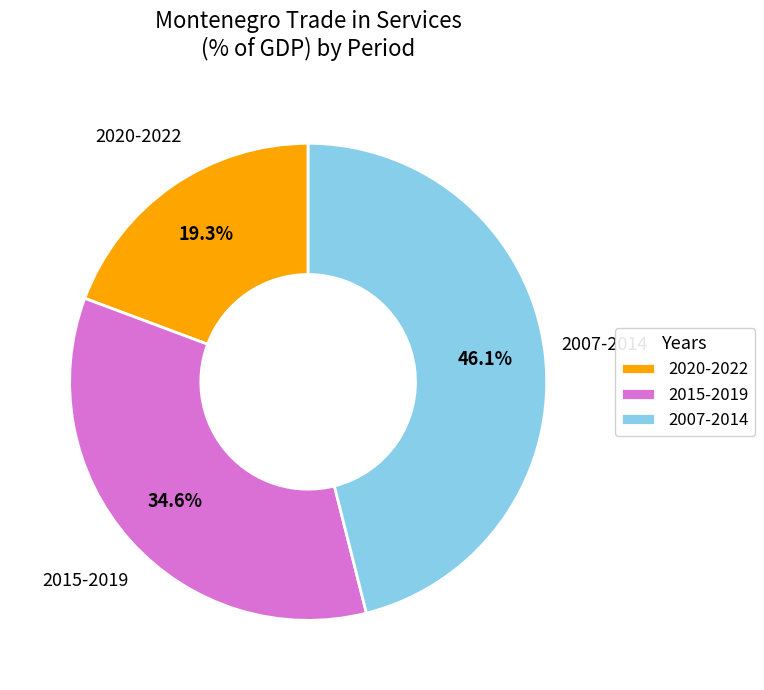

Which category has the biggest portion of the pie?

2007-2014